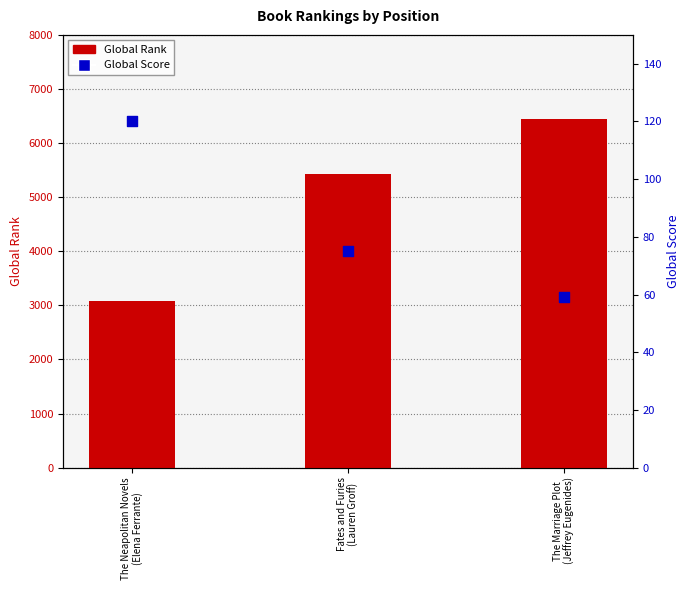

At how many categories does at least one series exceed 3900?

2